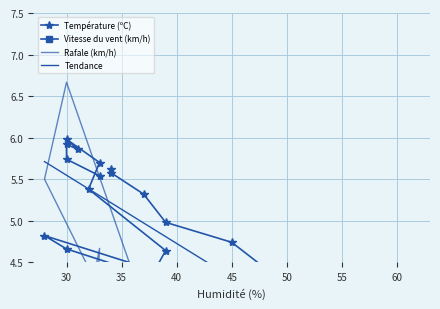

Between 45 and 60, which is larger?

45